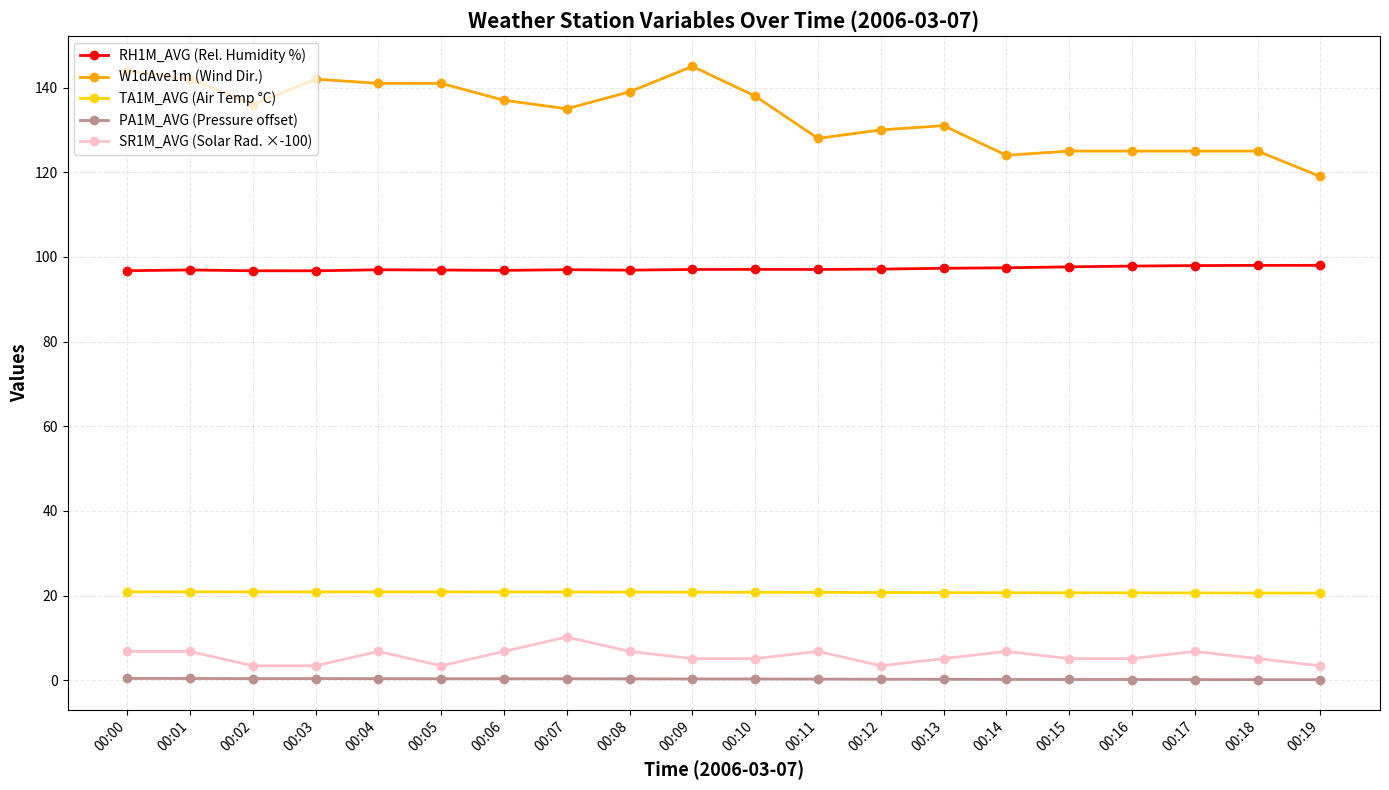

What is the total value across all series at 00:14?

249.1